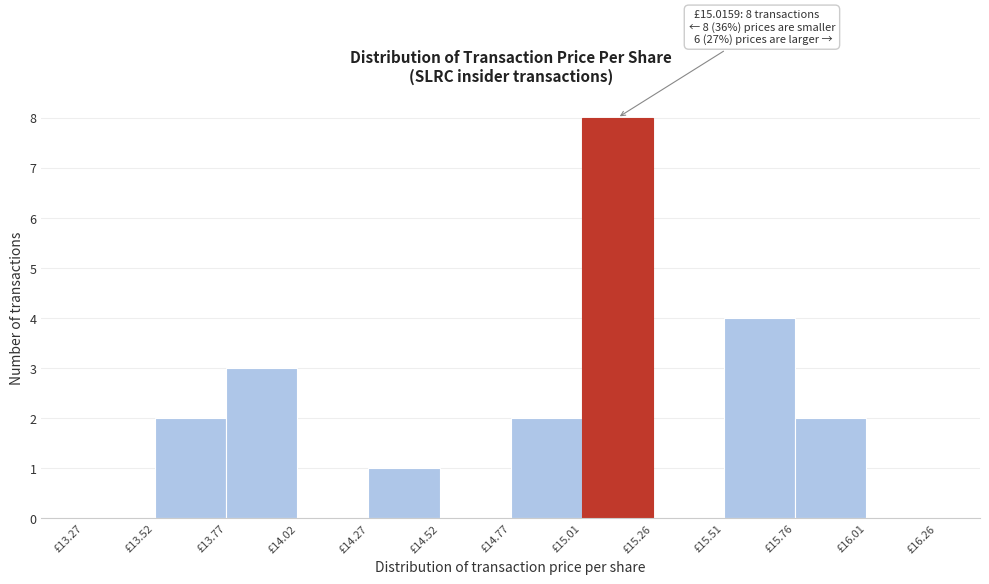

Over which range of the x-axis is the bar tallest?

15.00 to 15.25